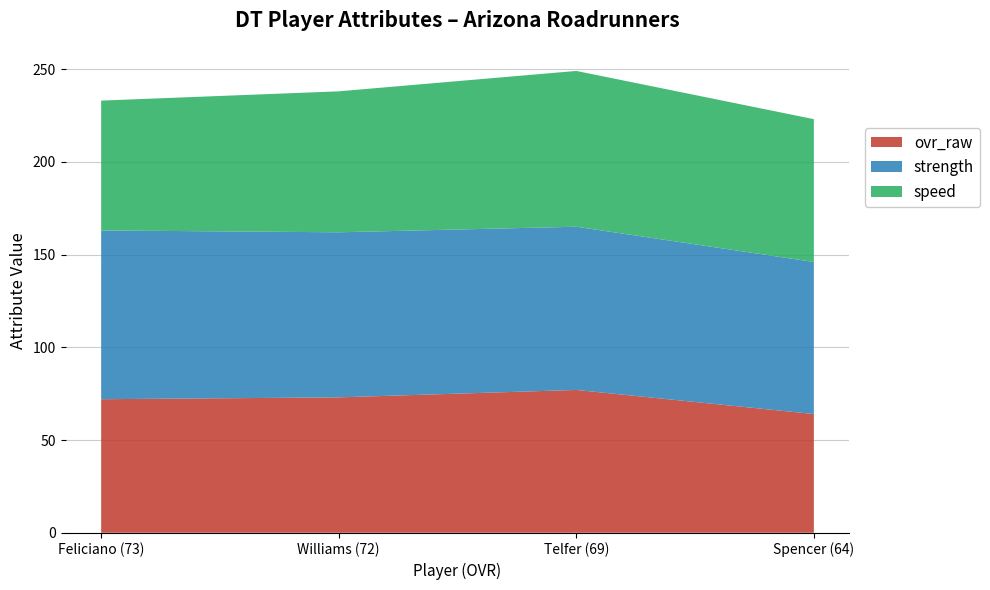

Is it true that ovr_raw equals 16 at Williams (72)?

False